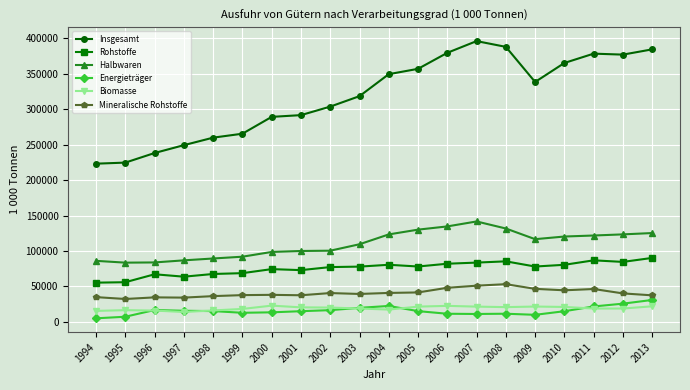

Read the Mineralische Rohstoffe value at 2009.

46561.9